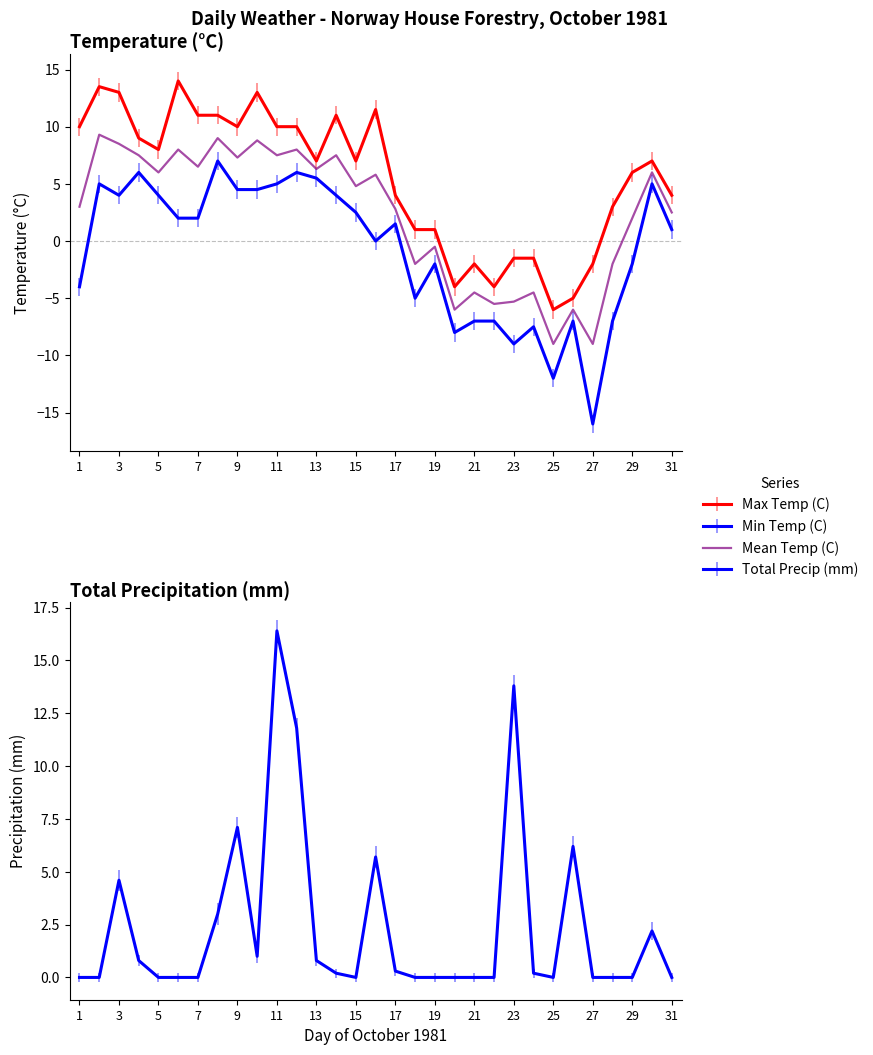

At how many categories does at least one series exceed 3?

22